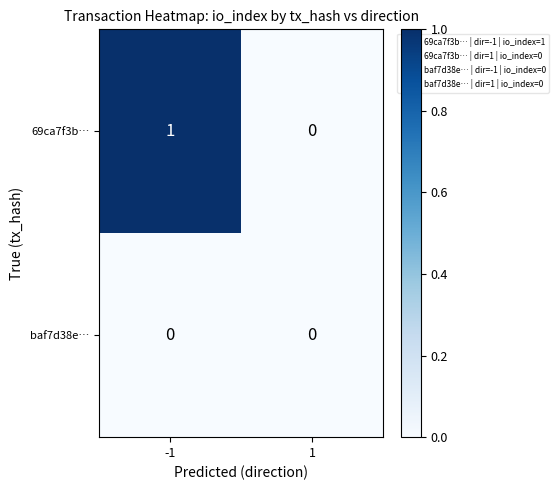

Reading left to right, transcribe all the data shown in this chart.

69ca7f3b…: -1=1	1=0
baf7d38e…: -1=0	1=0